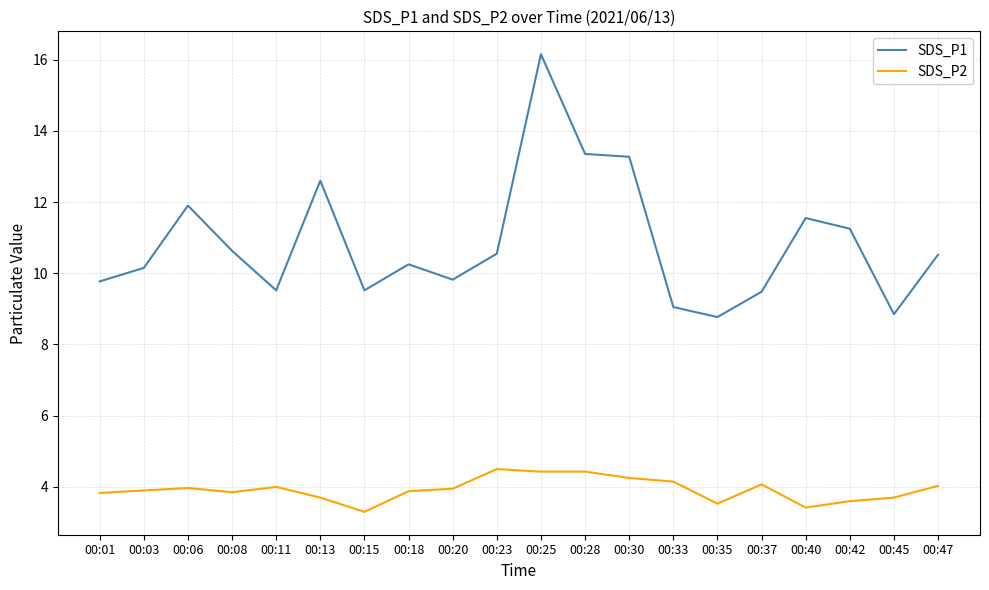

Between 00:25 and 00:47, which series saw the biggest shift?

SDS_P1